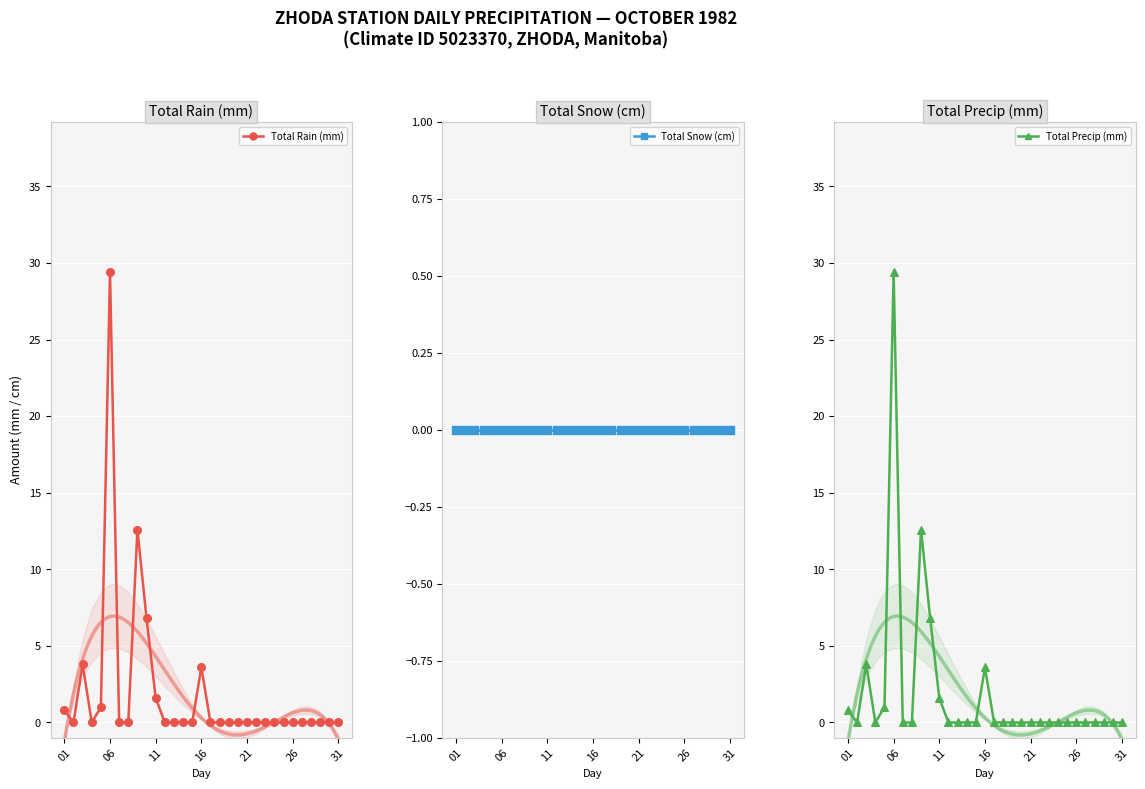

Which series reaches the maximum Y coordinate?

Total Rain (mm)